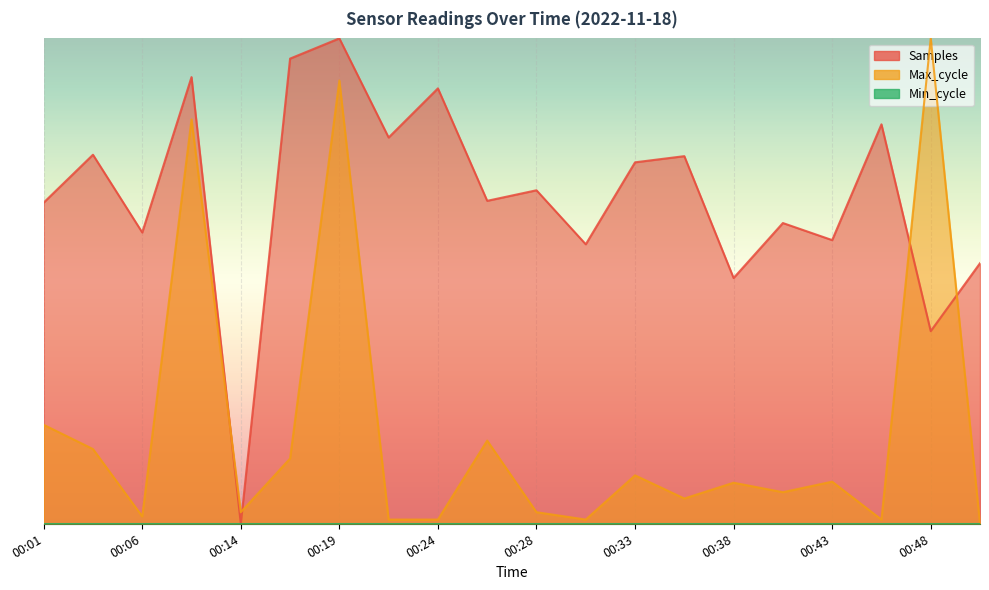

Which label corresponds to the largest value in the chart?

00:19